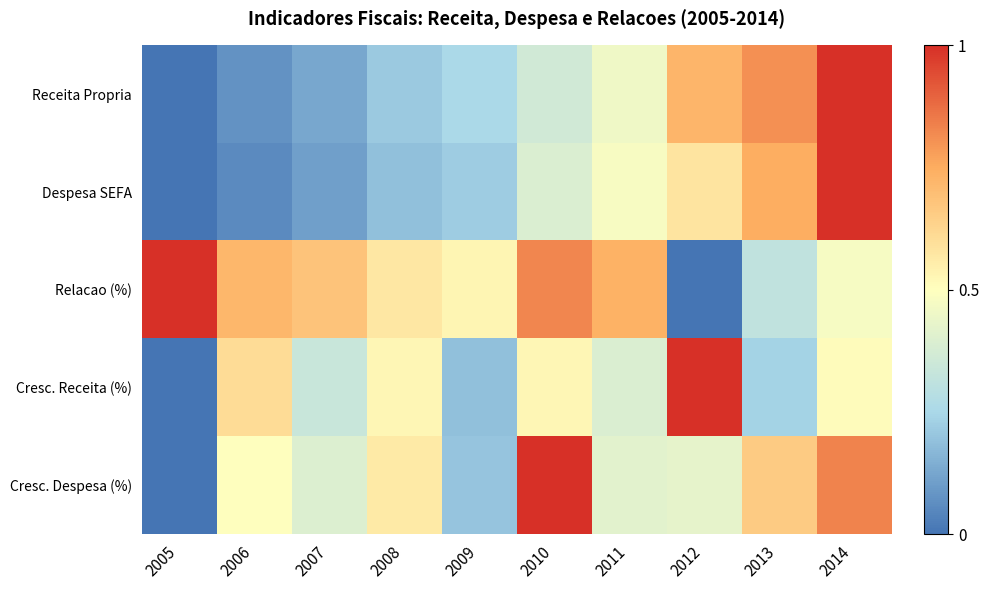

At which category is the sum across all series the highest?

2014